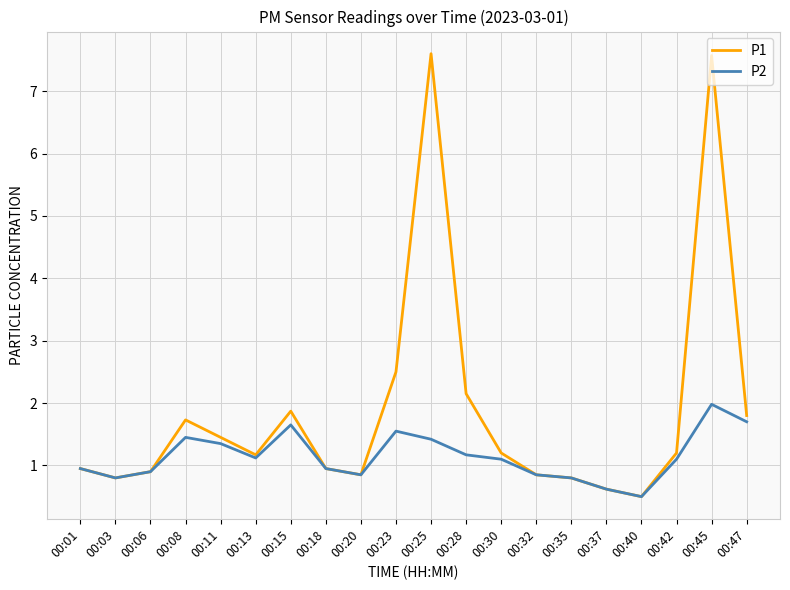

The P2 series shows 1.1 at 00:30. True or false?

True